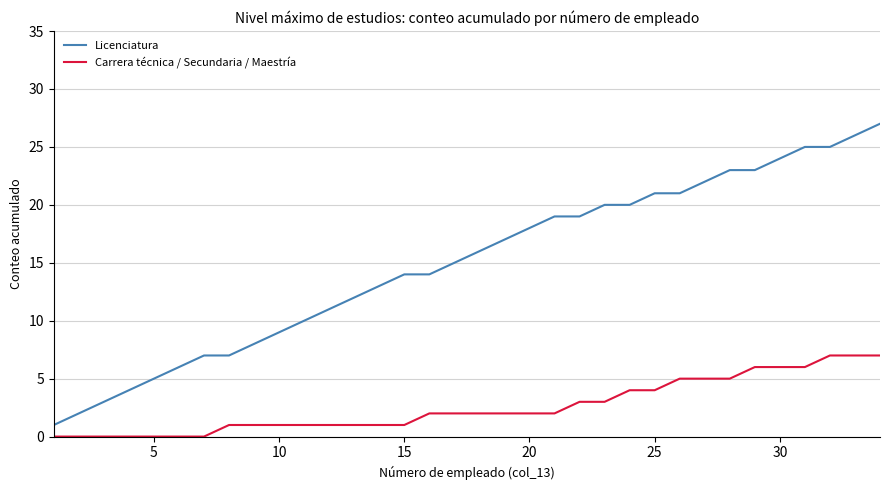

Rank the series by their maximum value, from lowest to highest.

Carrera técnica / Secundaria / Maestría, Licenciatura